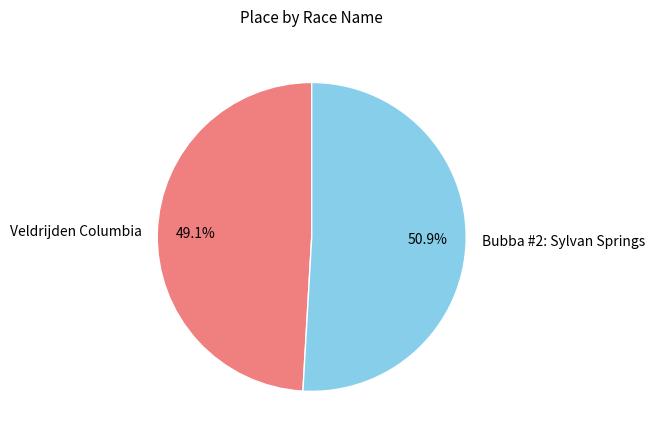

Is Veldrijden Columbia the majority of the pie?

No